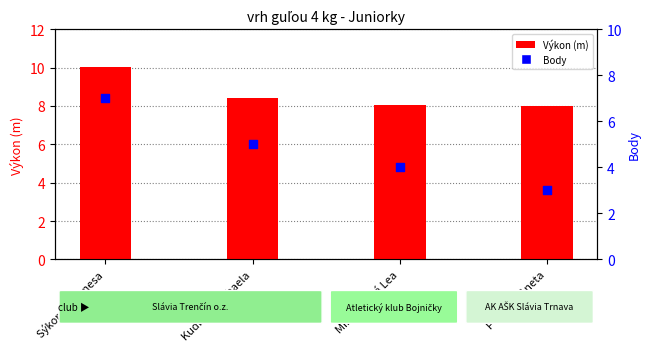

At which category is the sum across all series the highest?

Sýkorová Vanesa